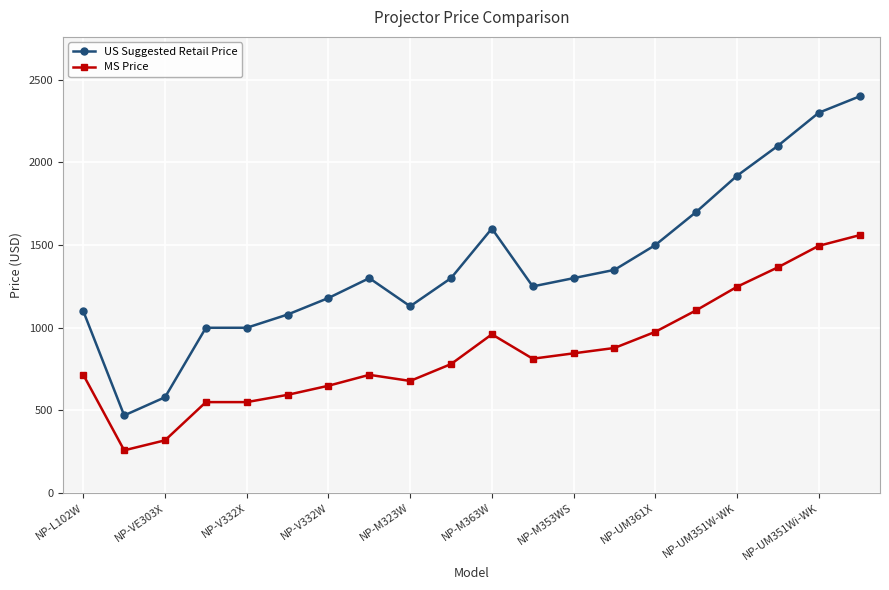

What is the maximum value for US Suggested Retail Price?

2398.0